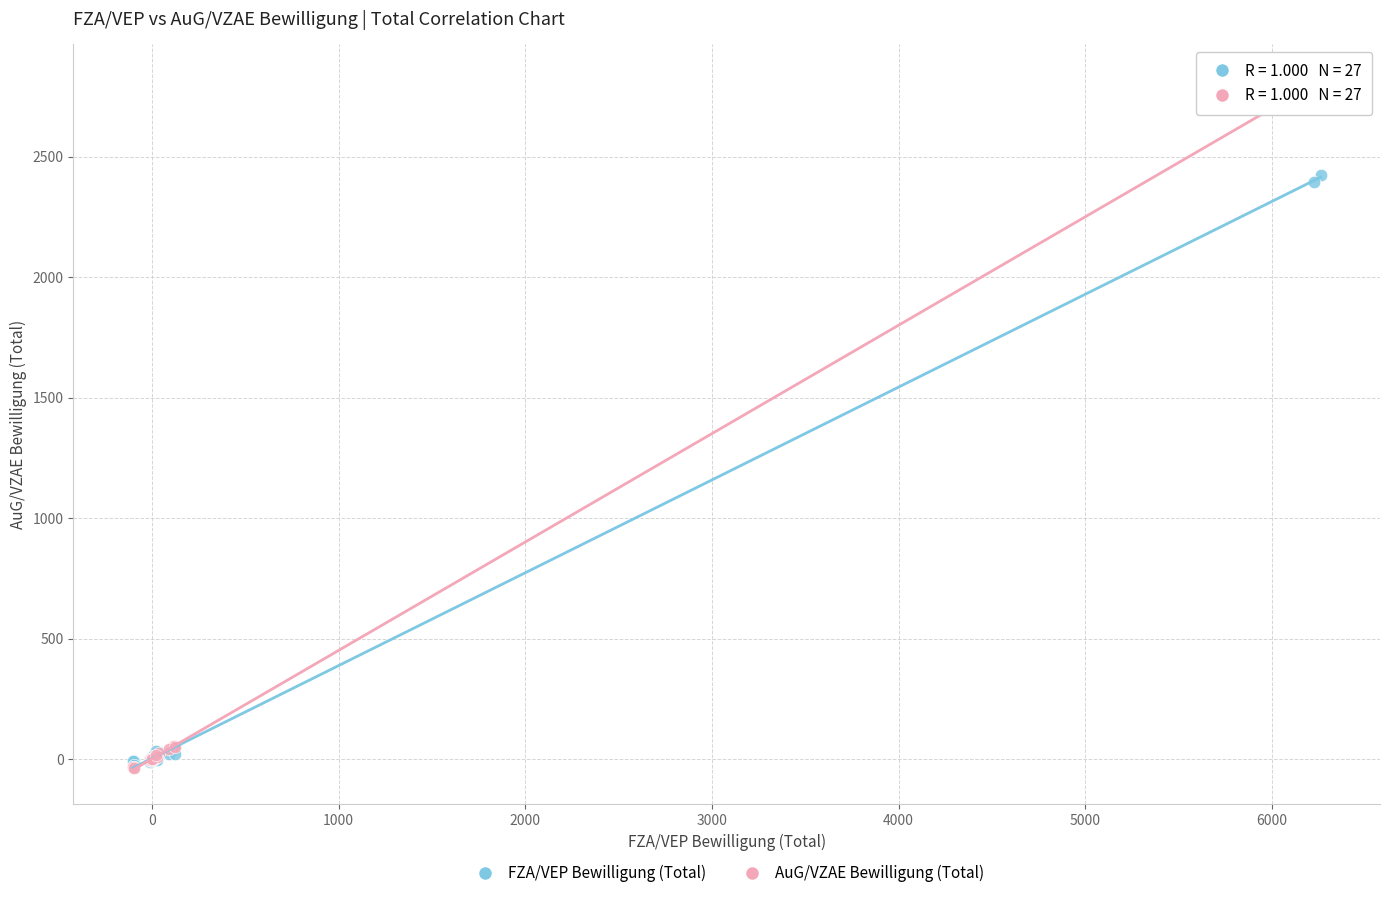

Which series contains the highest Y value?

AuG/VZAE Bewilligung (Total)